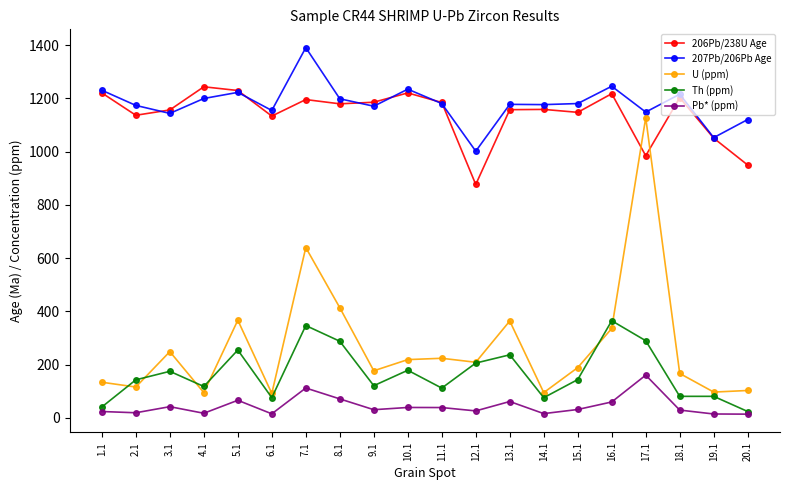

Between which two adjacent categories do 206Pb/238U Age and U (ppm) first intersect?

16.1 and 17.1